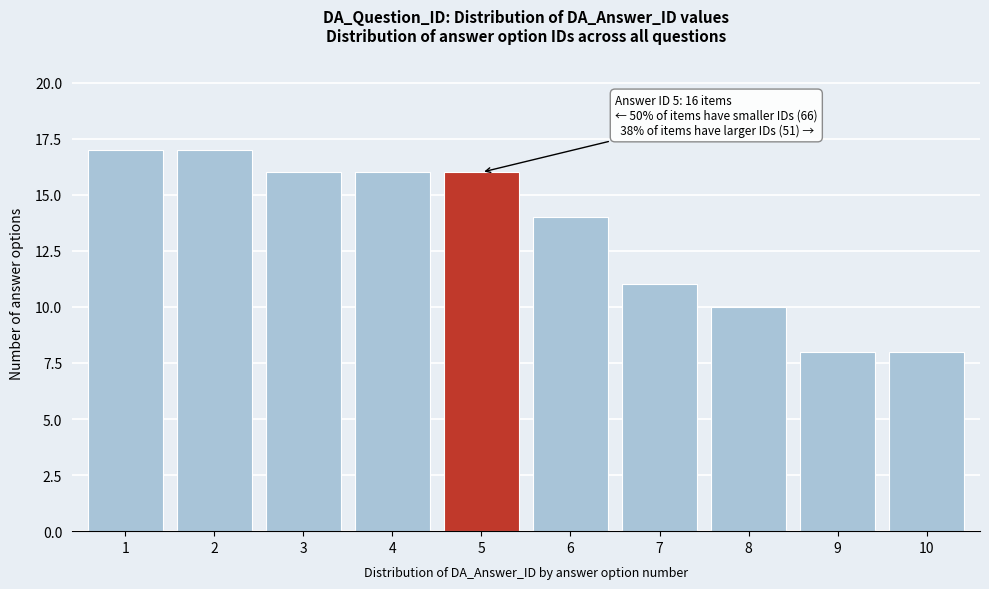

Reading left to right, what are all the values shown in this chart?

1=17	2=17	3=16	4=16	5=16	6=14	7=11	8=10	9=8	10=8